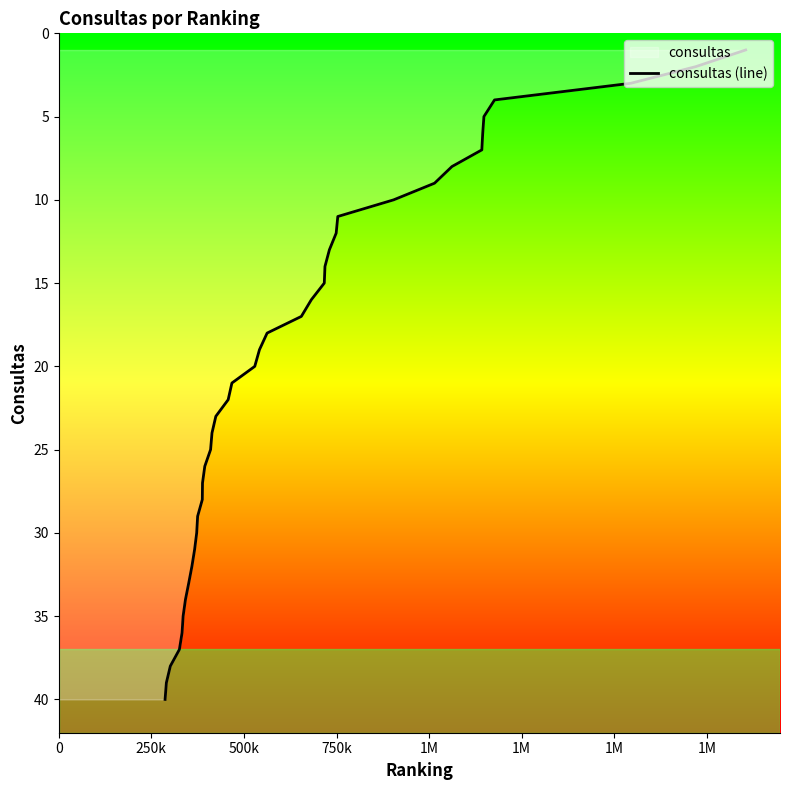

What is the sum of all values?

820